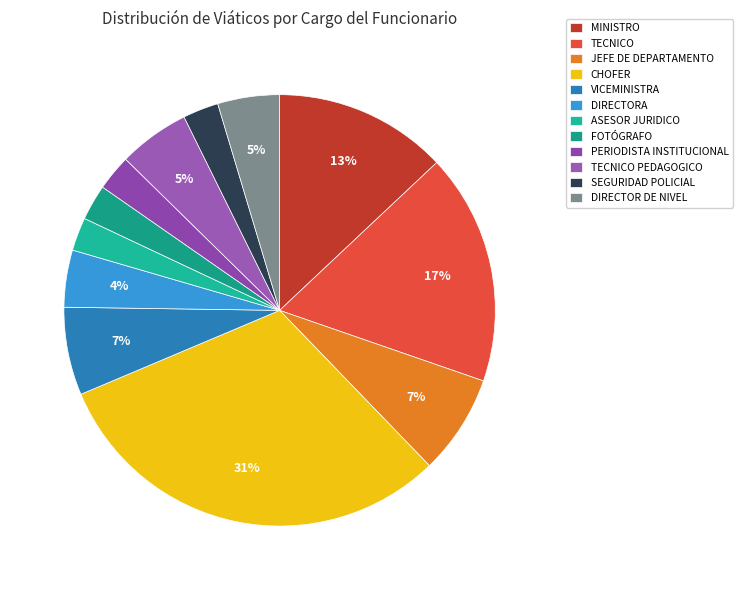

Combined, do VICEMINISTRA and MINISTRO account for over 50%?

No